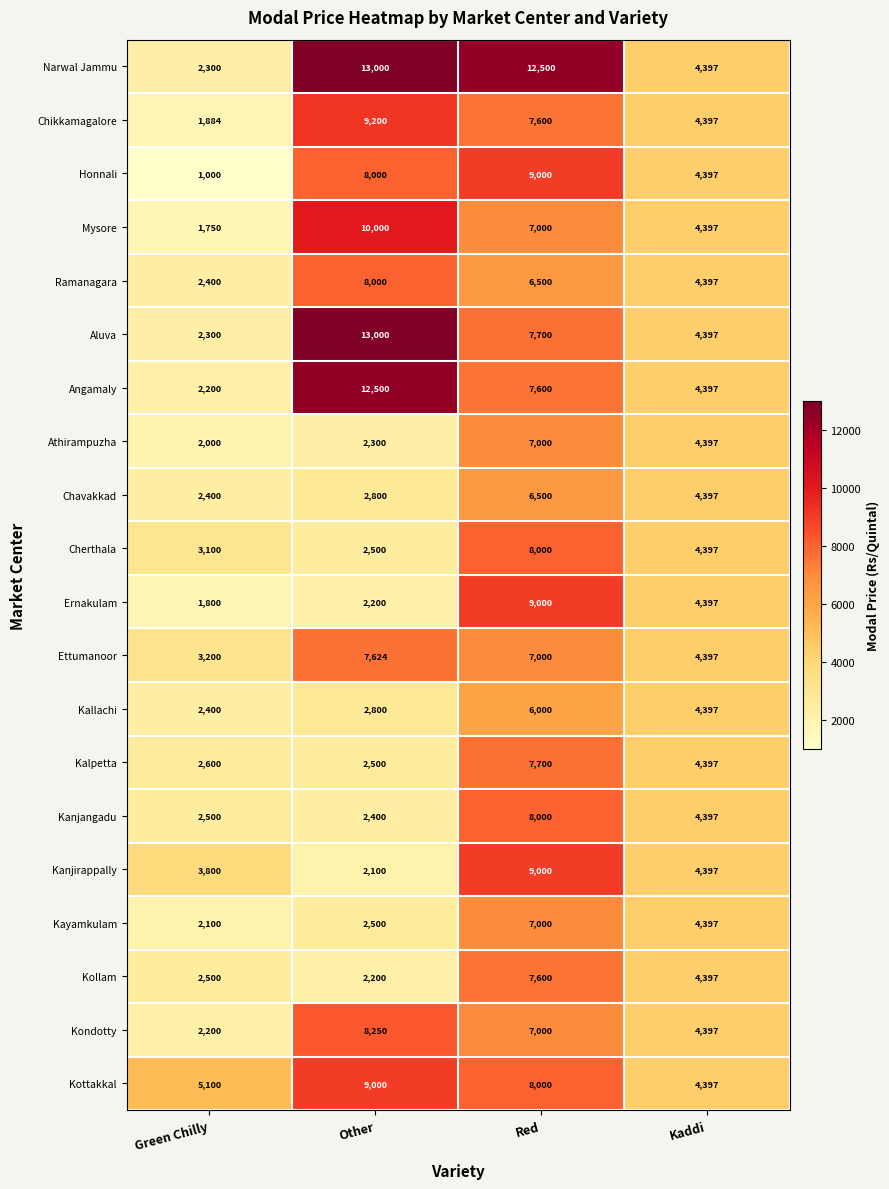

The Ernakulam series shows 434 at Green Chilly. True or false?

False